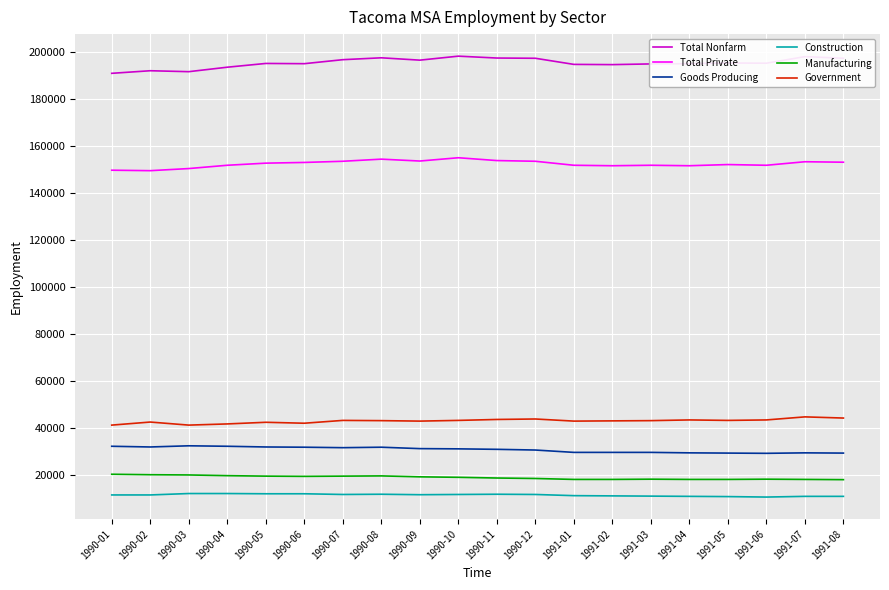

What is the highest value of the Total Private series?

154900